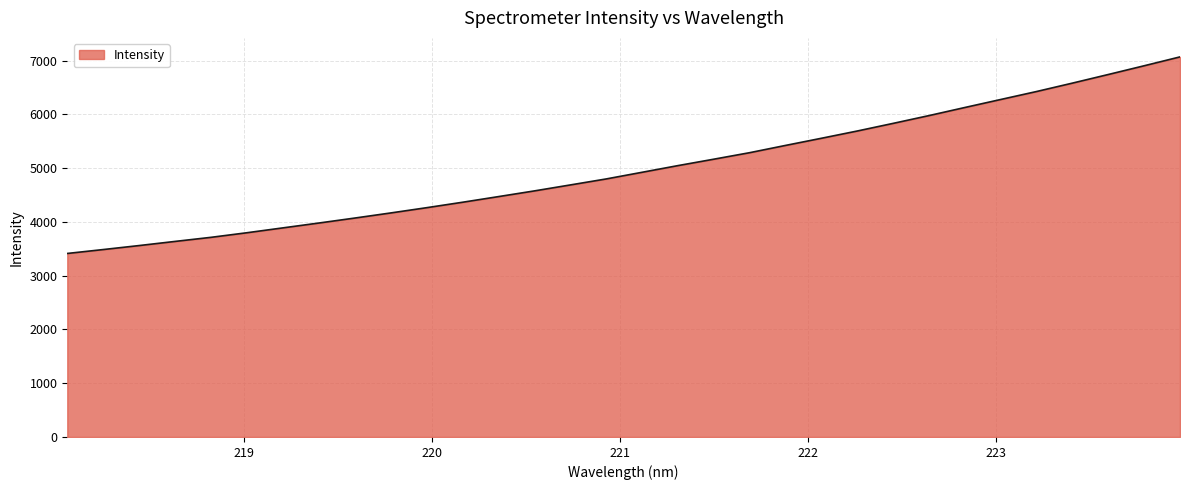

What is the difference between the maximum and minimum values?

3655.5